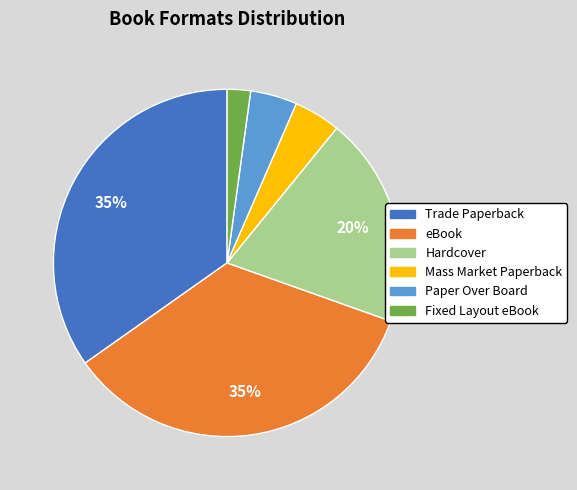

Is there a majority slice in this chart?

No